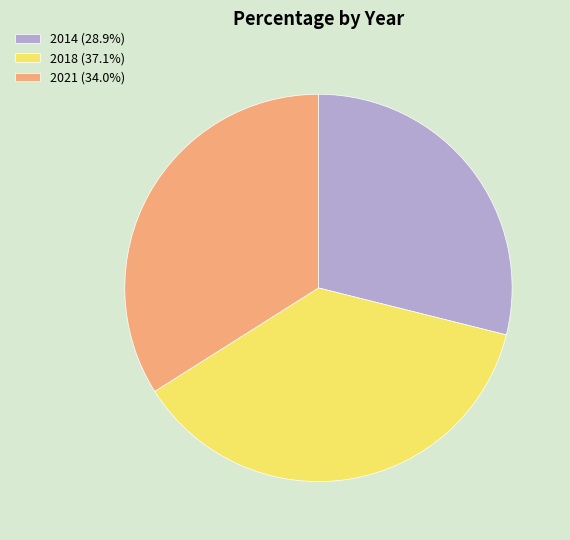

Rank the categories by value from lowest to highest.

2014, 2021, 2018